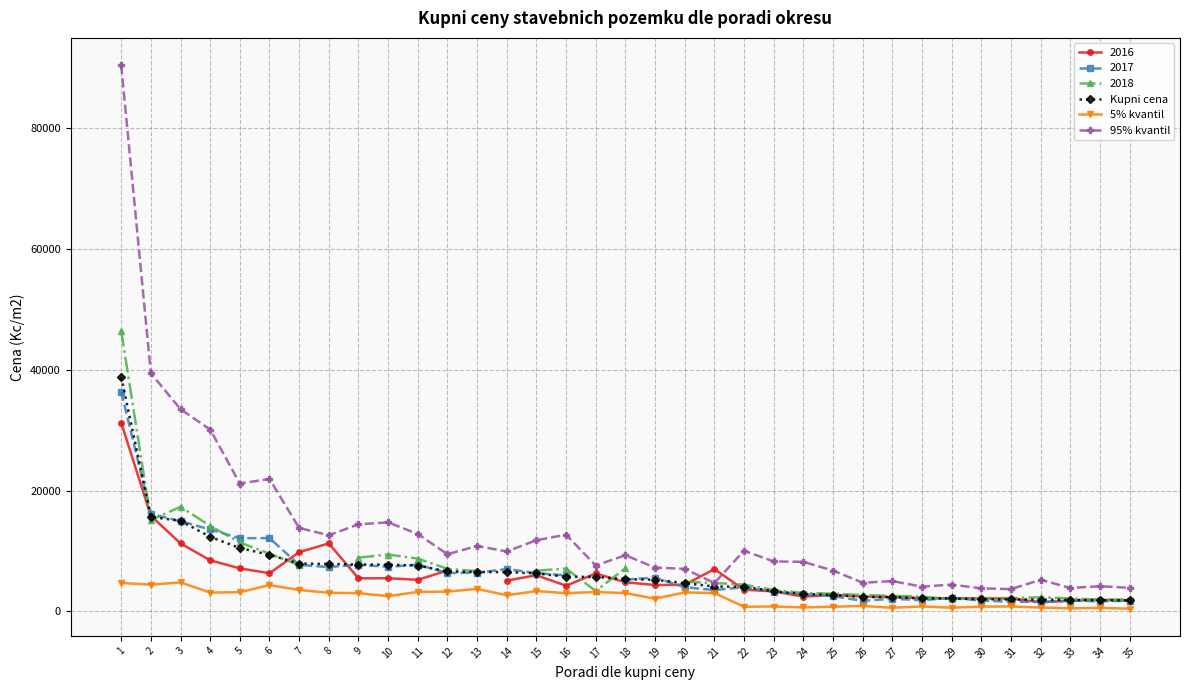

Which series has the widest spread of values?

95% kvantil